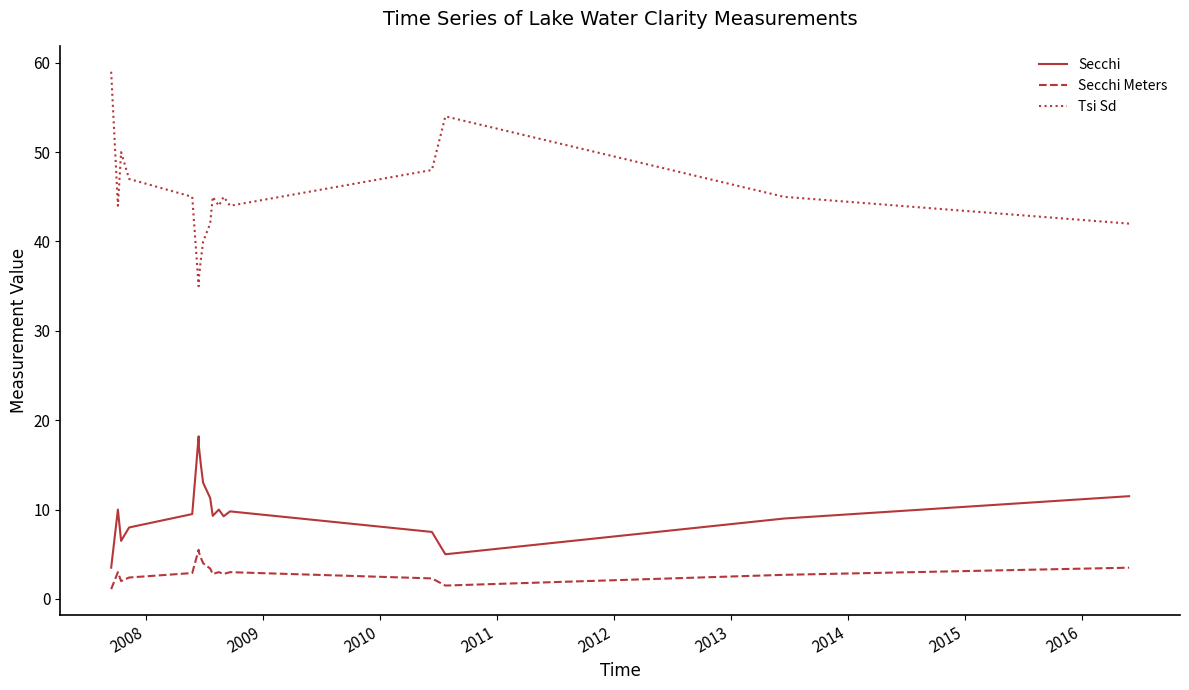

What is the difference between the maximum and minimum values in the Tsi Sd series?

24.0